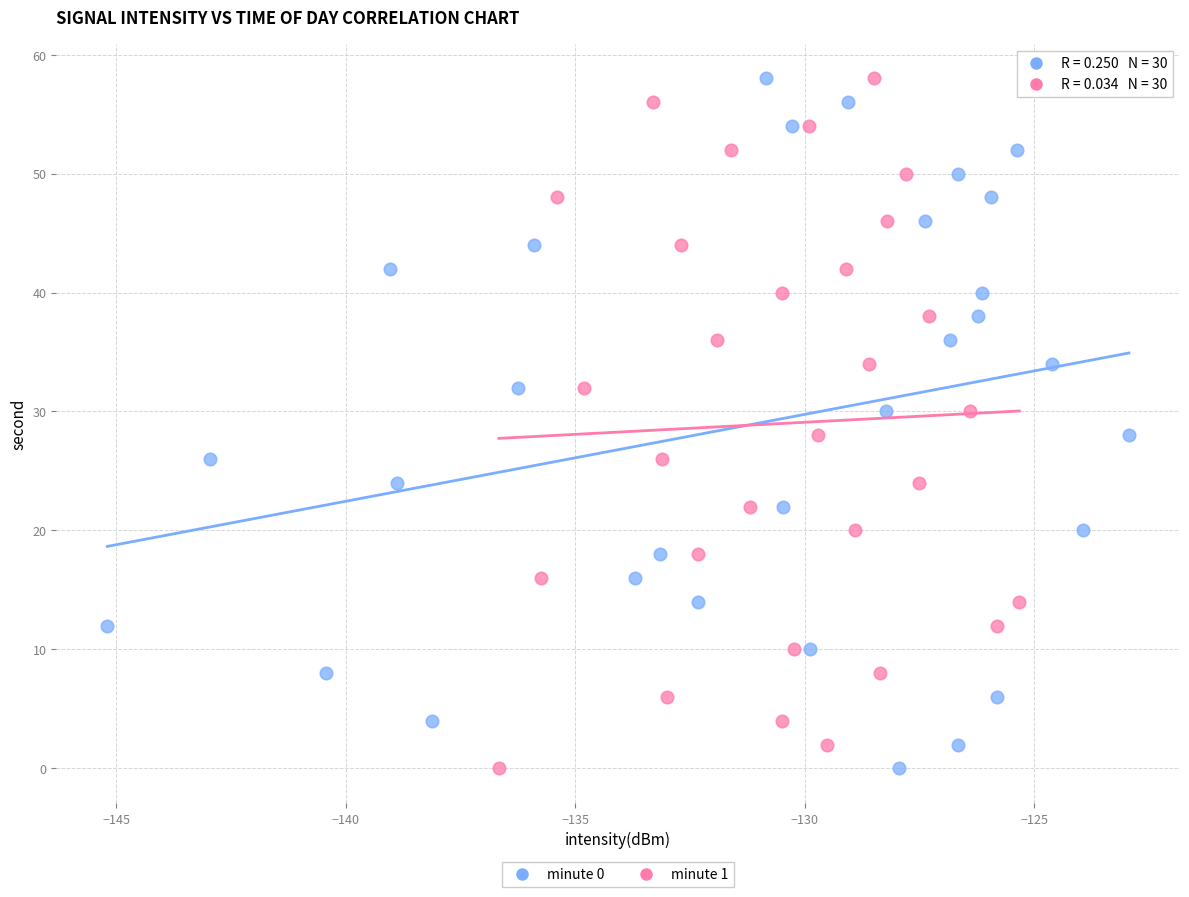

What are all the series names shown in the legend?

minute 0, minute 1